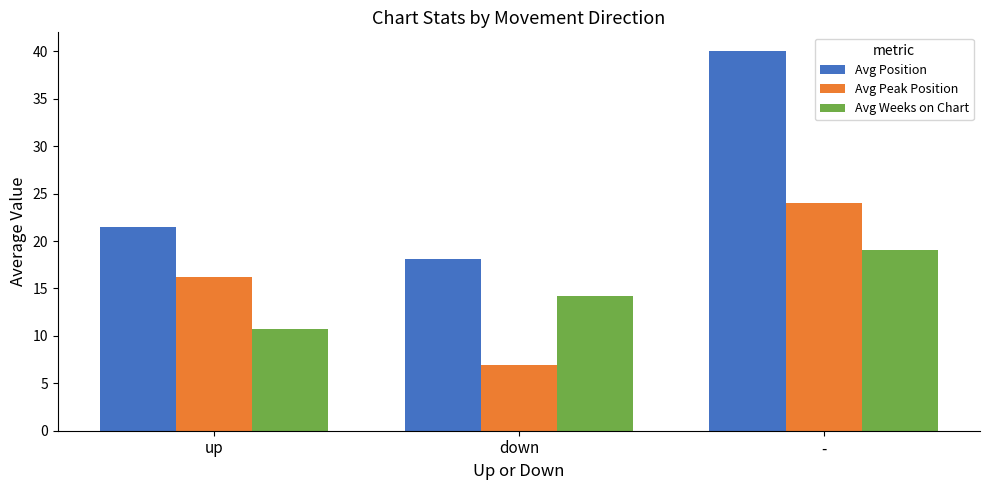

At which category is the sum across all series the highest?

-